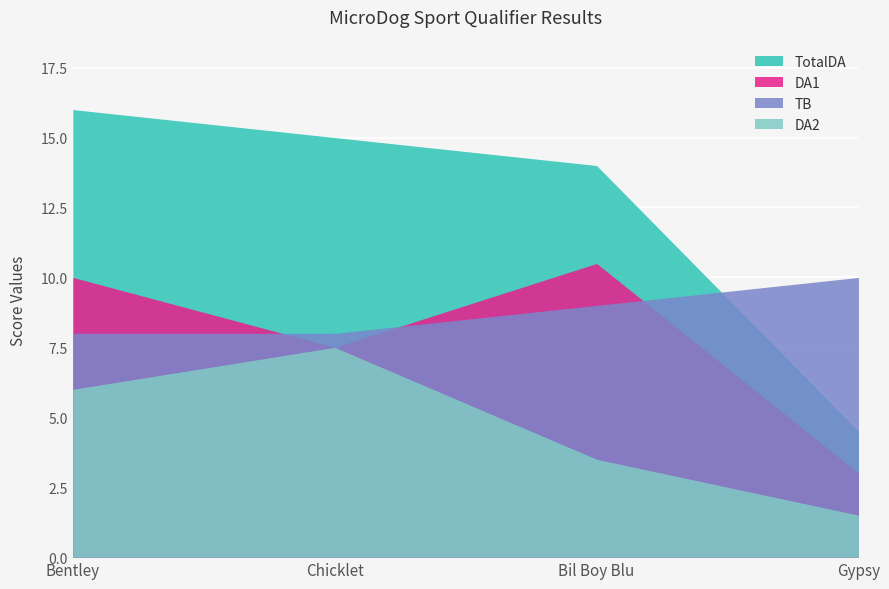

Rank the series at Chicklet from highest to lowest value.

TotalDA, TB, DA1, DA2